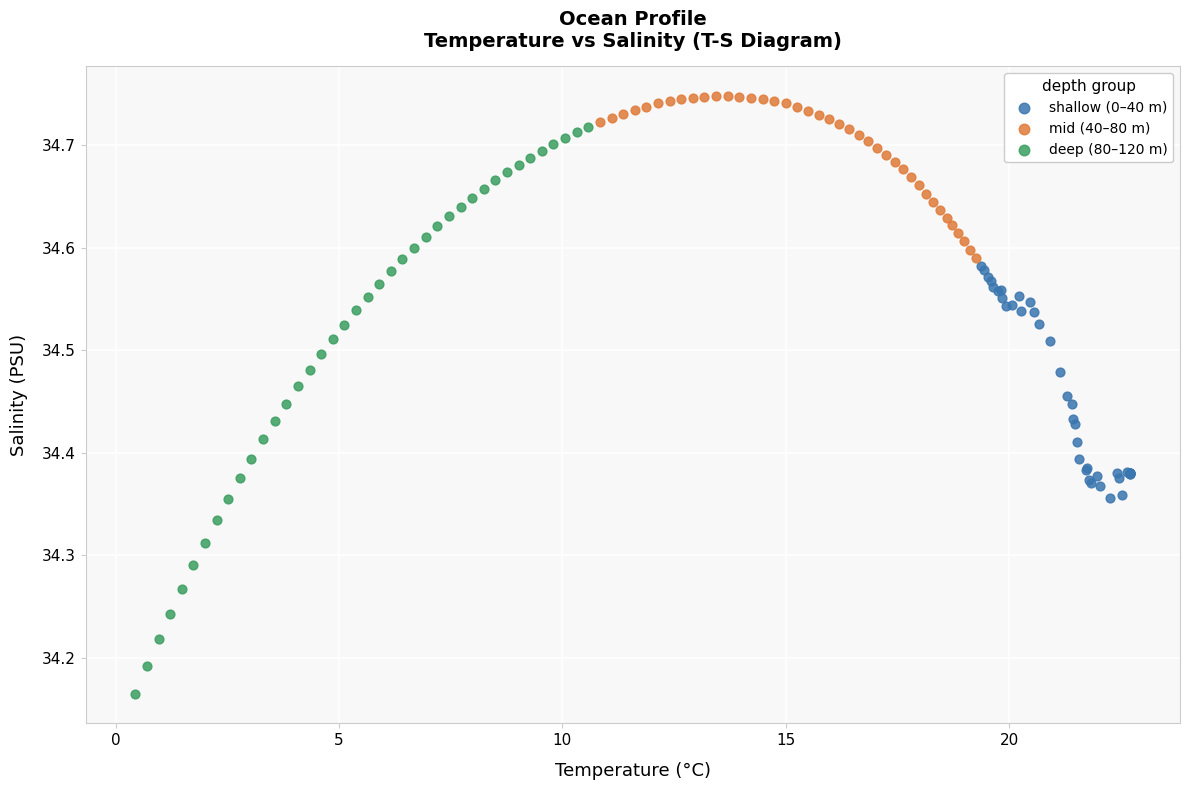

What are all the series names shown in the legend?

shallow (0–40 m), mid (40–80 m), deep (80–120 m)